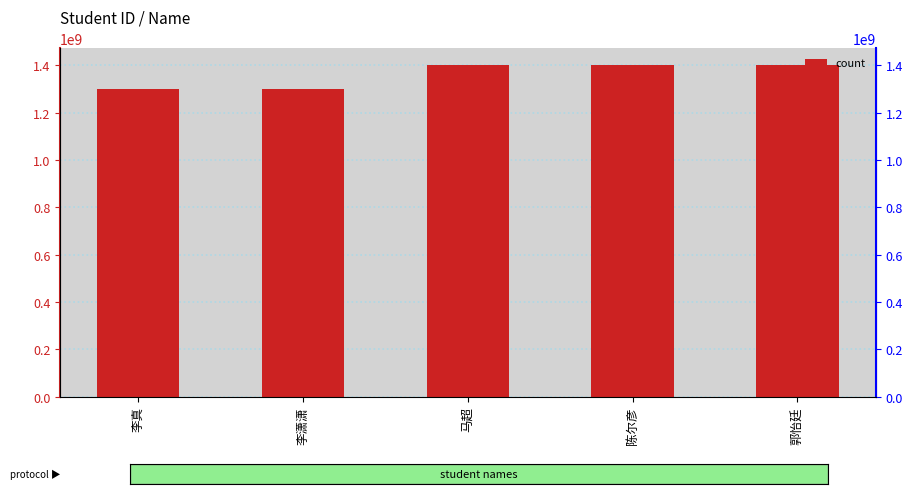

What is the value of the 5th bar from the left?

1401212320